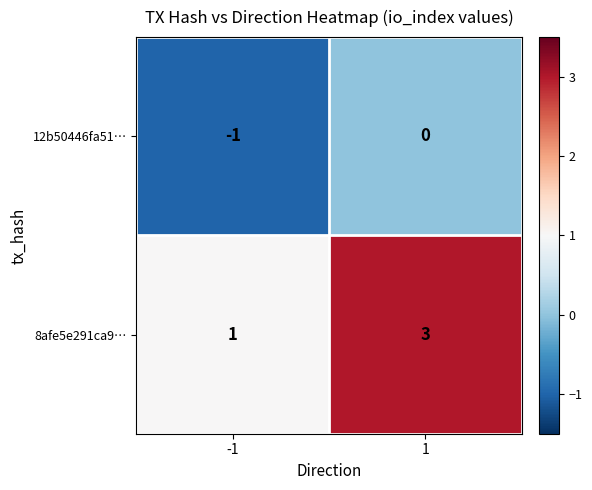

Is the value of 12b50446fa51… at 1 greater than the value of 8afe5e291ca9… at 1?

No